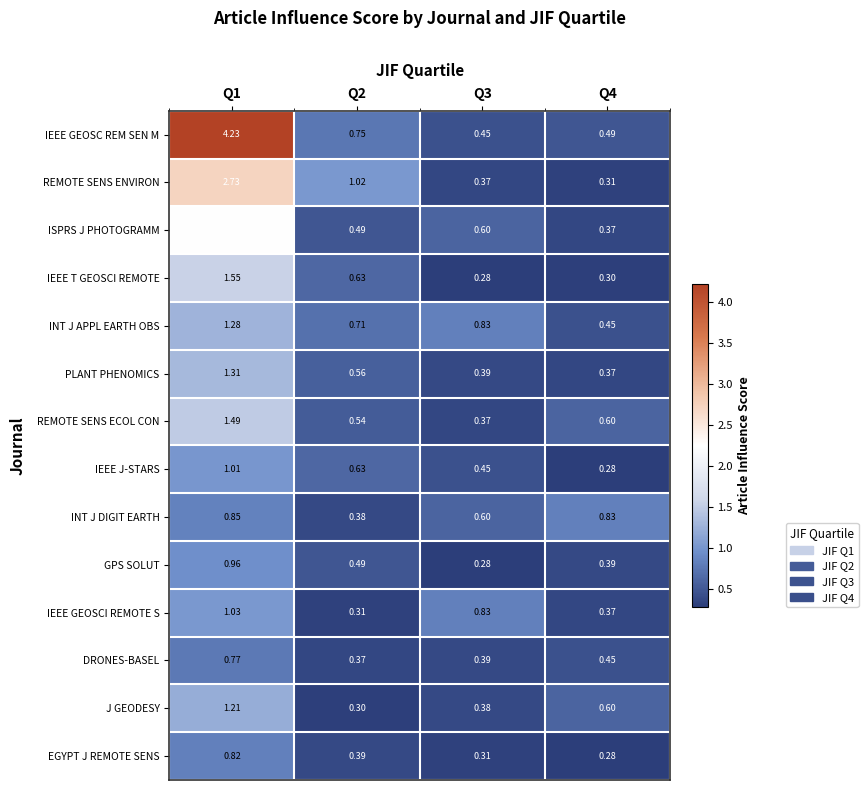

Between Q2 and Q4, which series saw the biggest shift?

REMOTE SENS ENVIRON